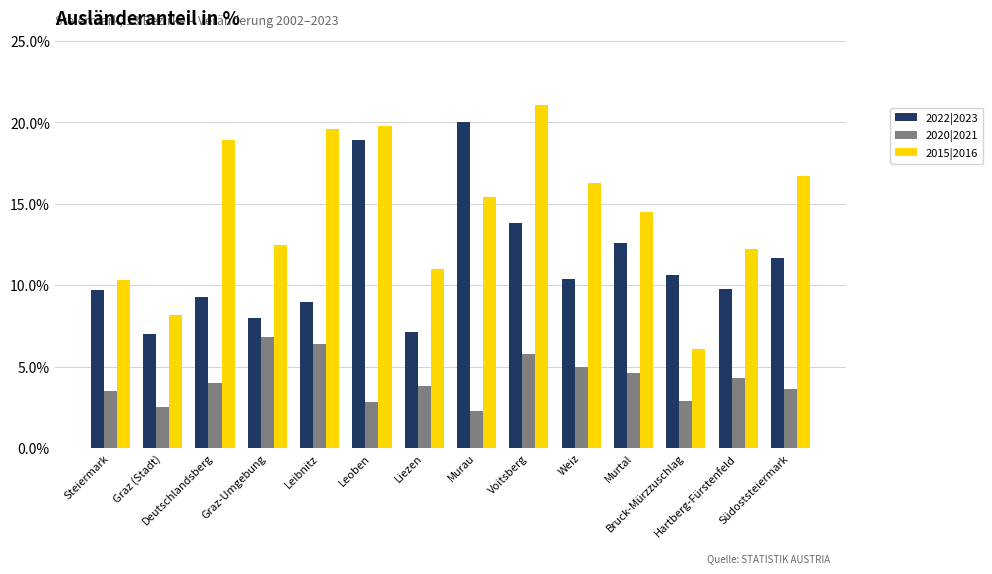

What is the value of the 2020|2021 bar at the 8th from the left?

2.3